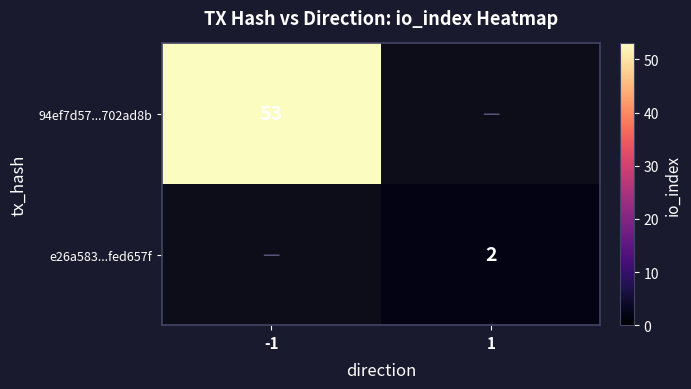

Is it true that 94ef7d57...702ad8b equals 53 at -1?

True